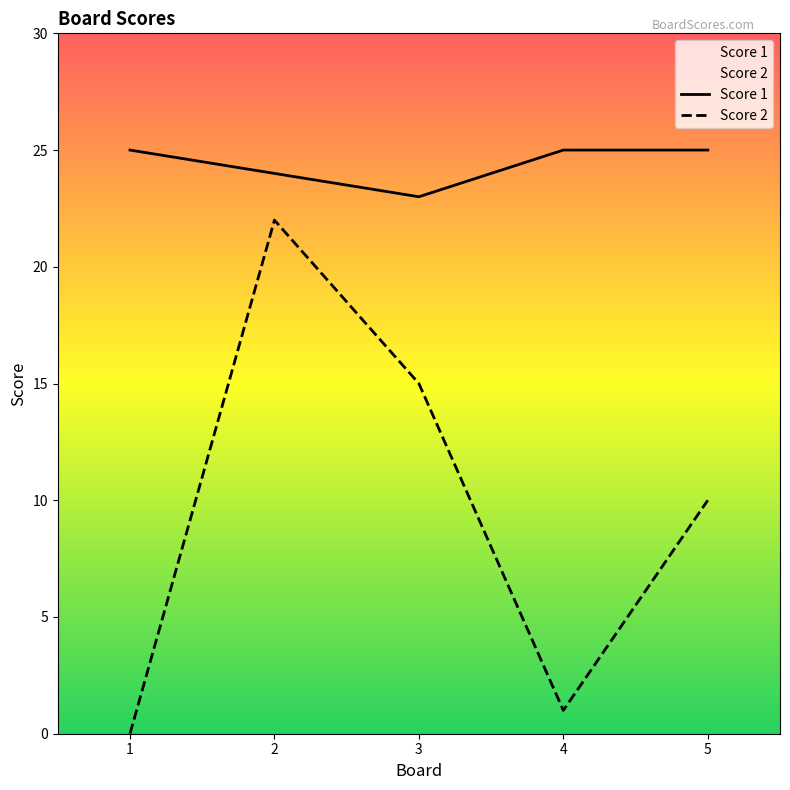

Count the Score 1 values in the range 24 to 25.

4